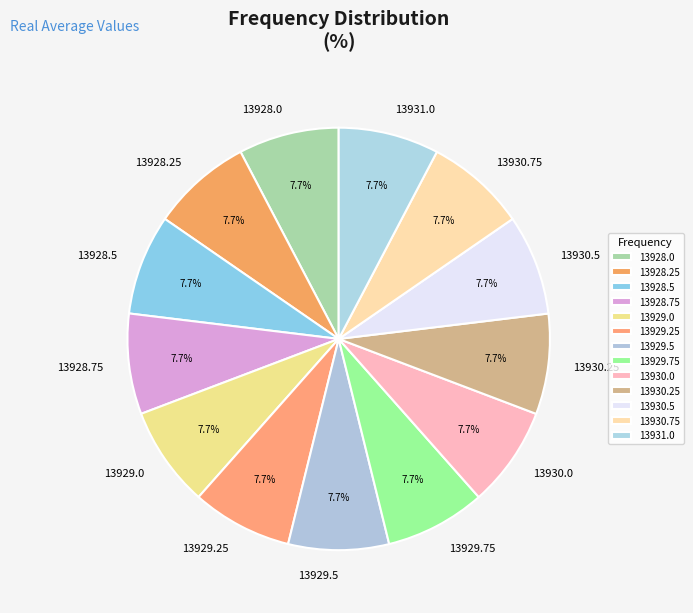

Is there a majority slice in this chart?

No